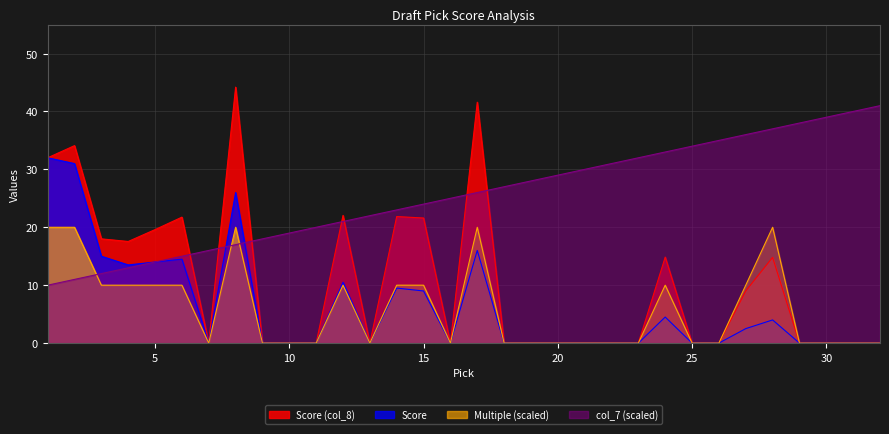

Reading left to right, list all the values displayed in this chart.

Score: 32.0	31.0	15.0	13.5	14.0	14.5	0.0	26.0	0.0	0.0	0.0	10.5	0.0	9.5	9.0	0.0	16.0	0.0	0.0	0.0	0.0	0.0	0.0	4.5	0.0	0.0	2.5	4.0	0.0	0.0	0.0	0.0
col_8: 32.0	34.1	18.0	17.6	19.6	21.8	0.0	44.2	0.0	0.0	0.0	22.1	0.0	21.9	21.6	0.0	41.6	0.0	0.0	0.0	0.0	0.0	0.0	14.8	0.0	0.0	9.0	14.8	0.0	0.0	0.0	0.0
Multiple: 20.0	20.0	10.0	10.0	10.0	10.0	0.0	20.0	0.0	0.0	0.0	10.0	0.0	10.0	10.0	0.0	20.0	0.0	0.0	0.0	0.0	0.0	0.0	10.0	0.0	0.0	10.0	20.0	0.0	0.0	0.0	0.0
col_7: 10.0	11.0	12.0	13.0	14.0	15.0	16.0	17.0	18.0	19.0	20.0	21.0	22.0	23.0	24.0	25.0	26.0	27.0	28.0	29.0	30.0	31.0	32.0	33.0	34.0	35.0	36.0	37.0	38.0	39.0	40.0	41.0